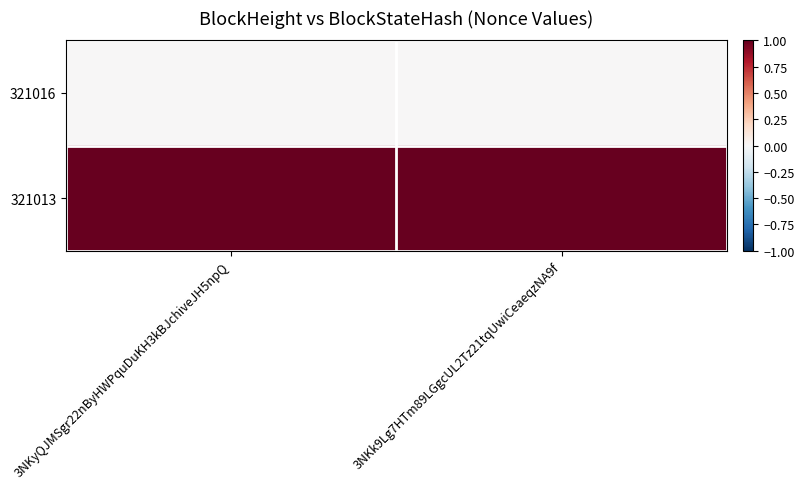

Reading right to left, what are all the values shown in this chart?

321016: 3NKk9Lg7HTm89LGgcUL2Tz21tqUwiCeaeqzNA9f=0	3NKyQJMSgr22nByHWPquDuKH3kBJchiveJH5npQ=0
321013: 3NKk9Lg7HTm89LGgcUL2Tz21tqUwiCeaeqzNA9f=1	3NKyQJMSgr22nByHWPquDuKH3kBJchiveJH5npQ=1